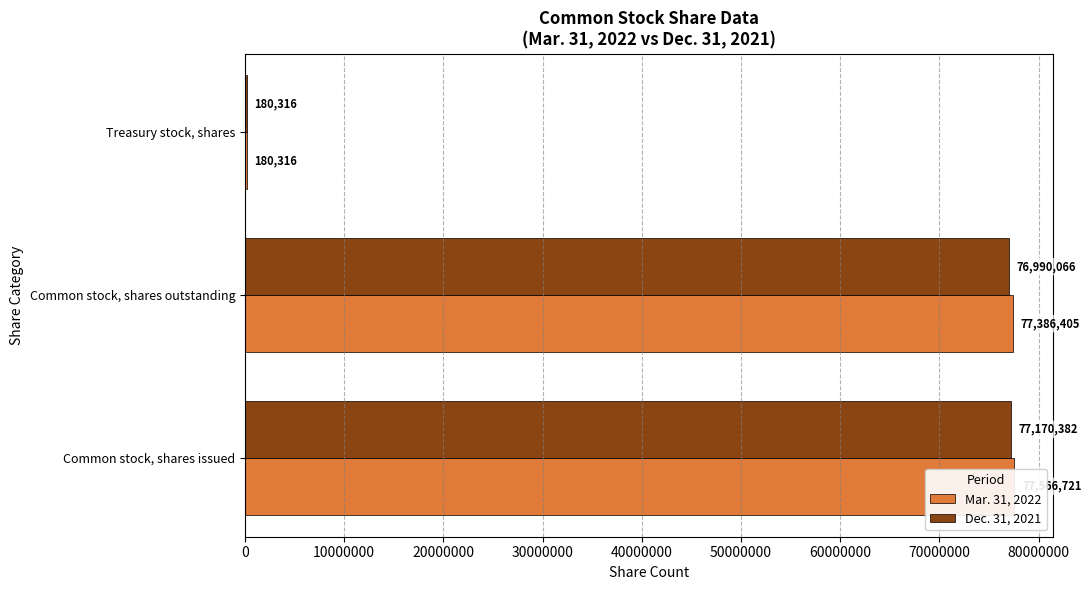

What is the value of the Dec. 31, 2021 bar at the 1st from the left?

77170382